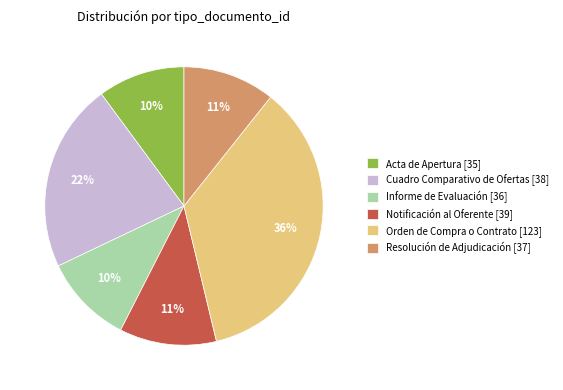

Count the number of slices in the pie.

6